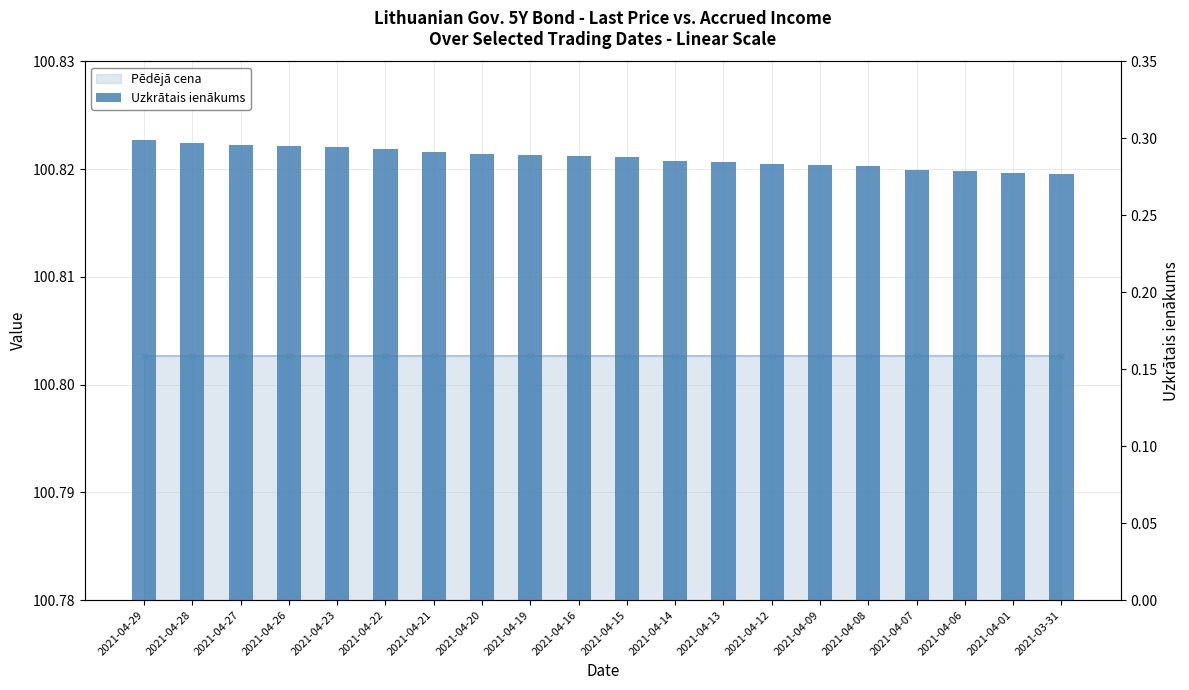

What position from the right is 2021-04-22?

15